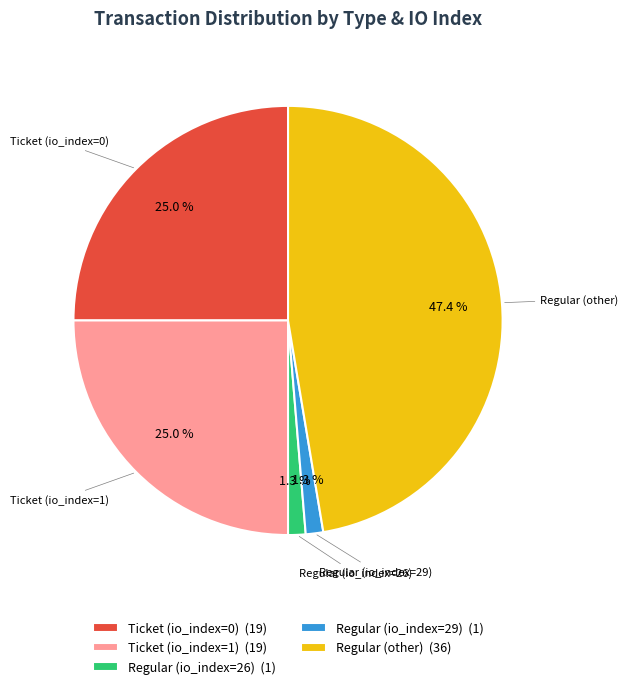

To the nearest percent, what portion does Ticket (io_index=1) represent?

25%